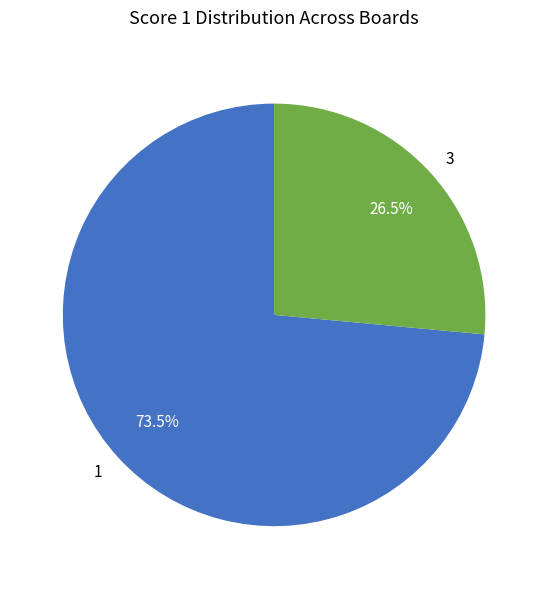

Is the sum of 3 and 1 greater than half?

Yes